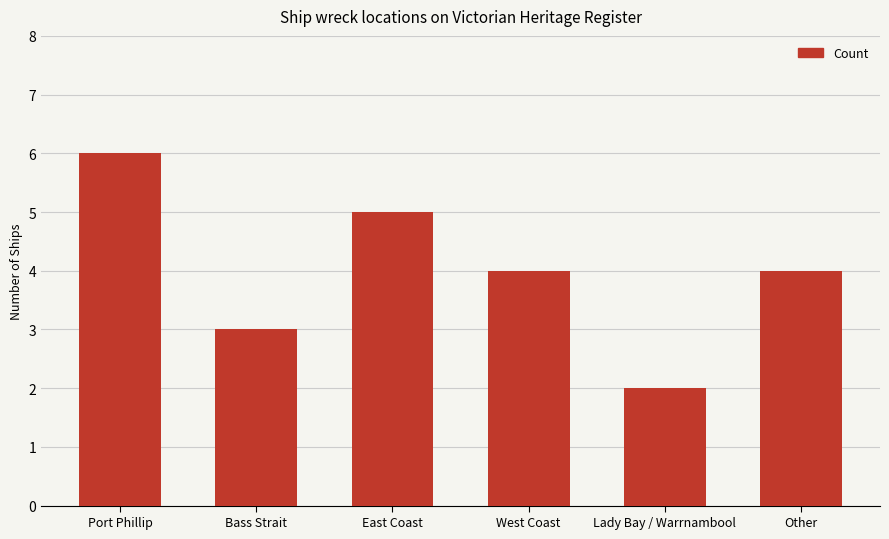

At which category does the chart reach its minimum across all series?

Lady Bay / Warrnambool